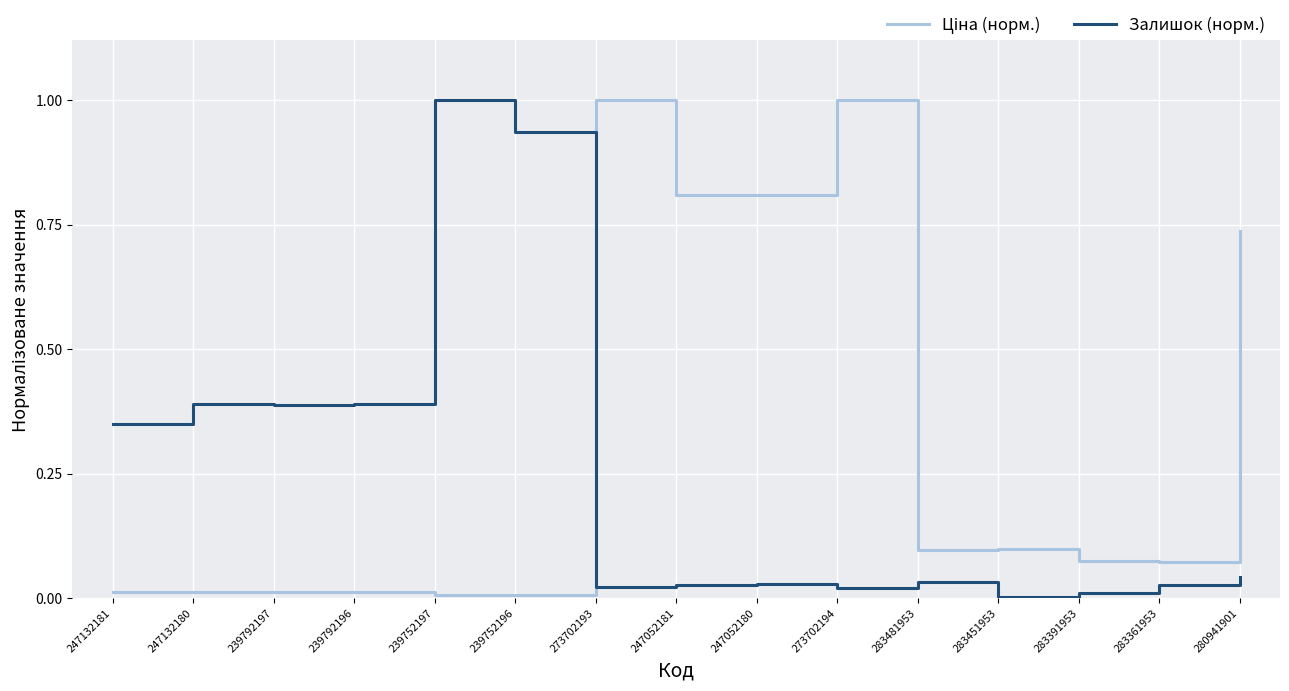

Which category has the highest value in the Залишок (норм.) series?

239752197